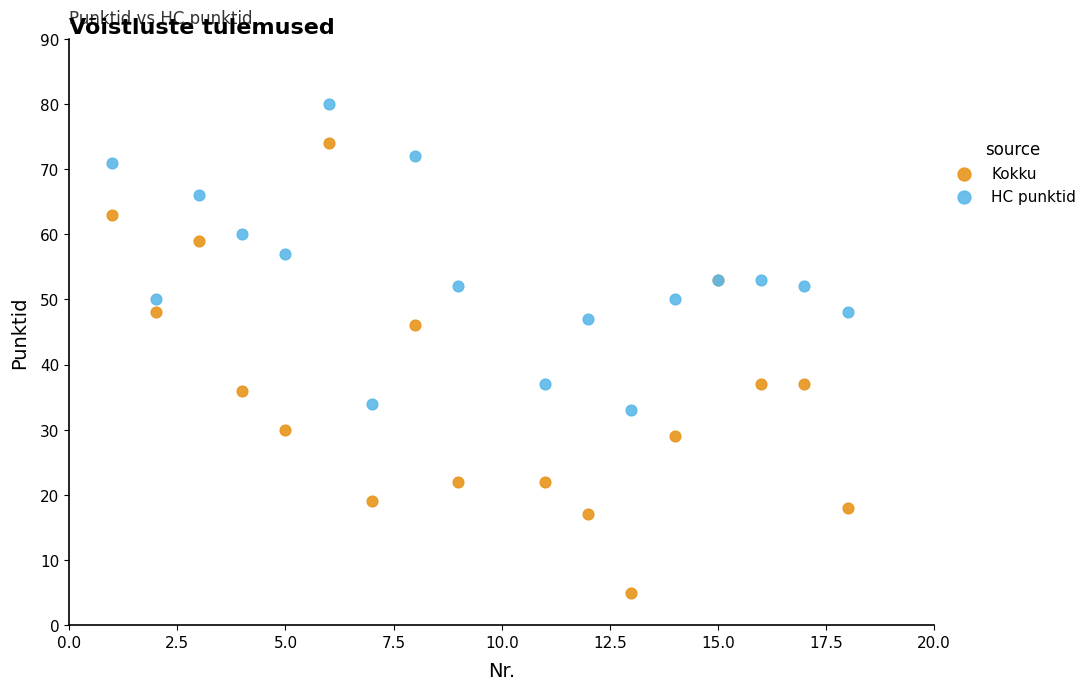

Which series contains the highest Y value?

HC punktid